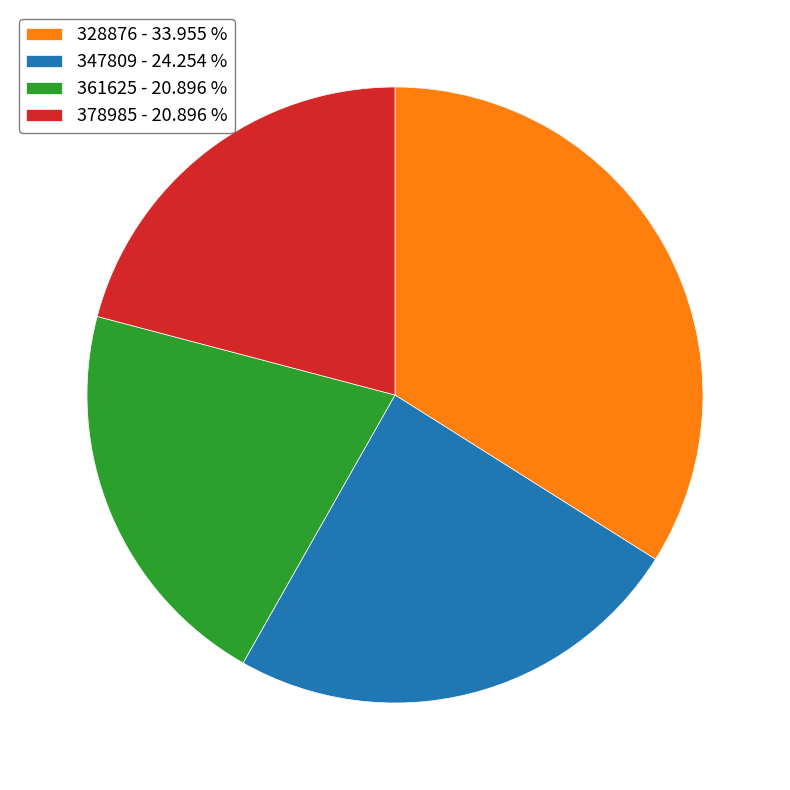

Is 347809 the majority of the pie?

No